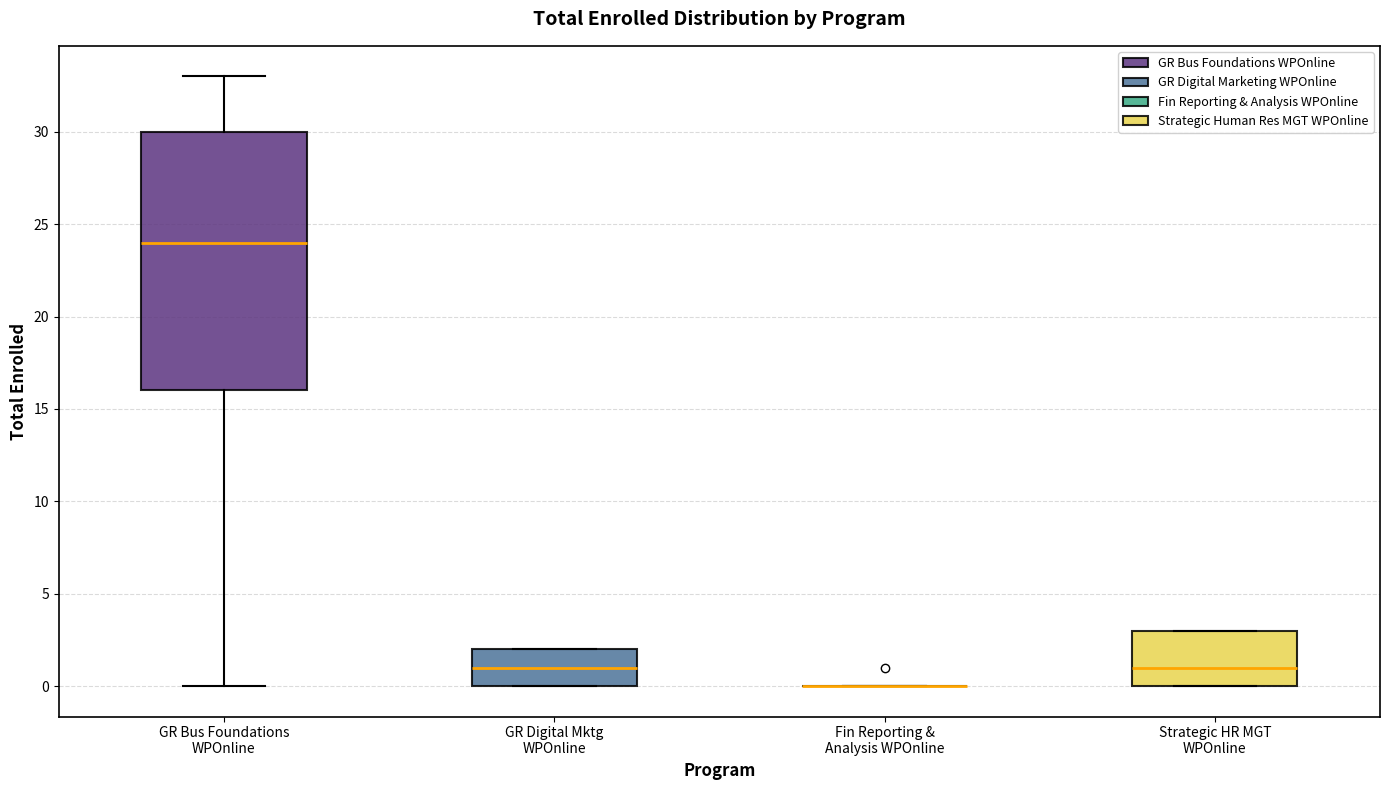

Where does the median line of the box for Strategic HR MGT WPOnline sit on the y-axis? The values are not printed on the chart, so give them approximately, as read against the axis.

1